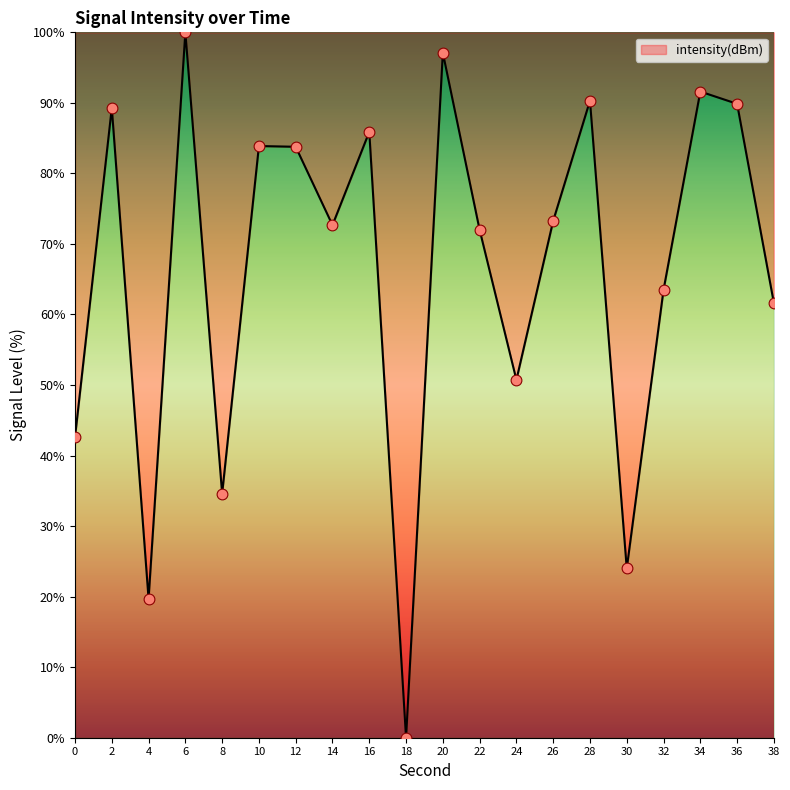

Between 20 and 26, which is larger?

20